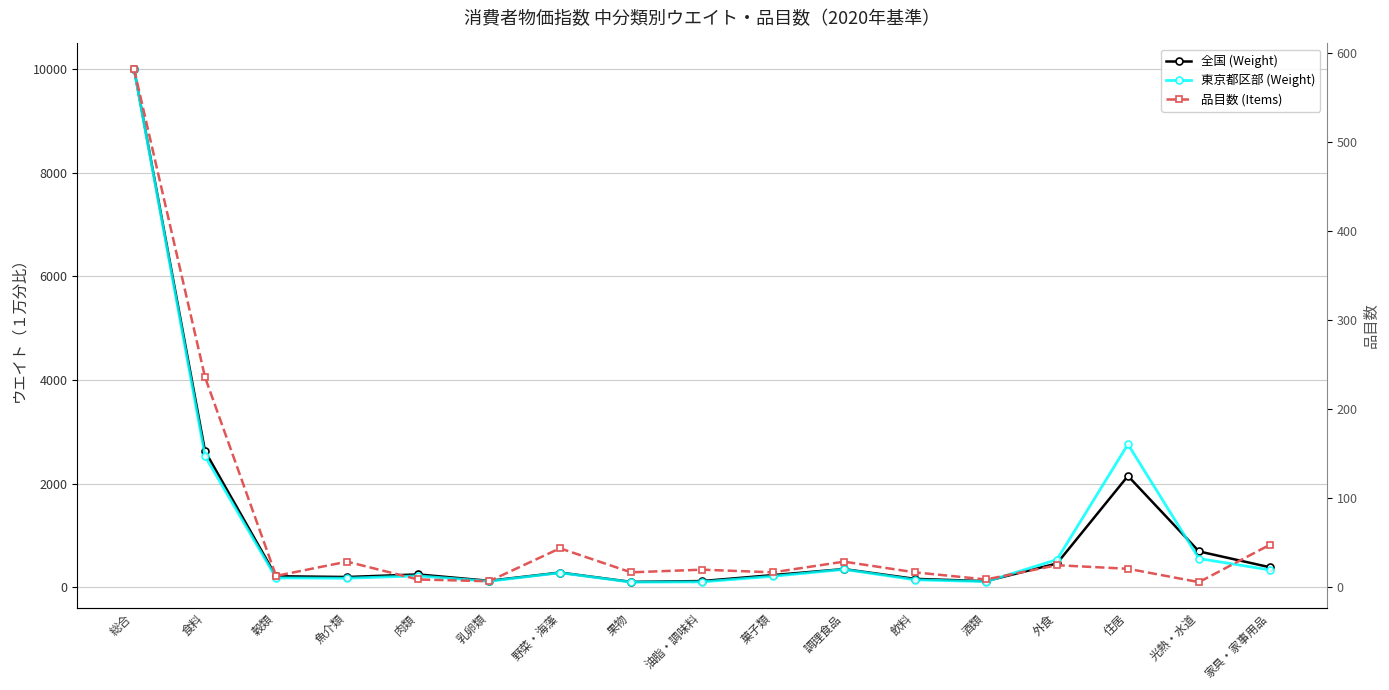

True or false: 全国 (Weight) has a value of 249 at 肉類.

True